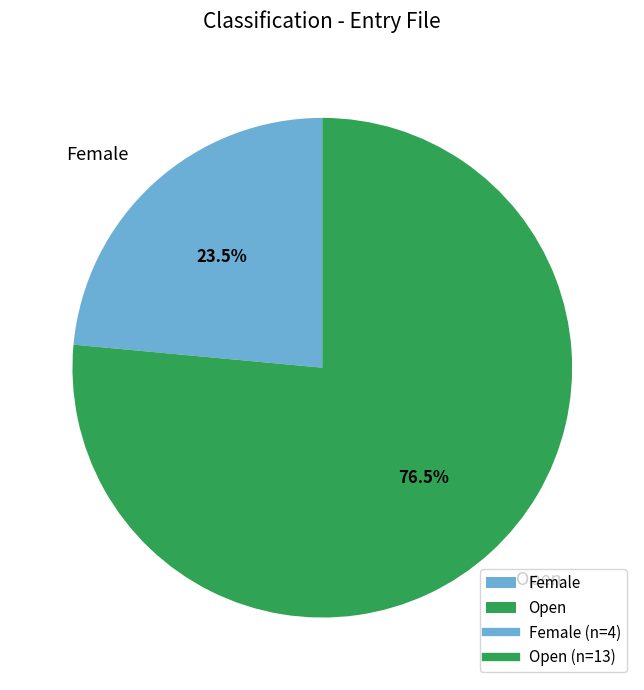

Does Female account for over 50% of the chart?

No